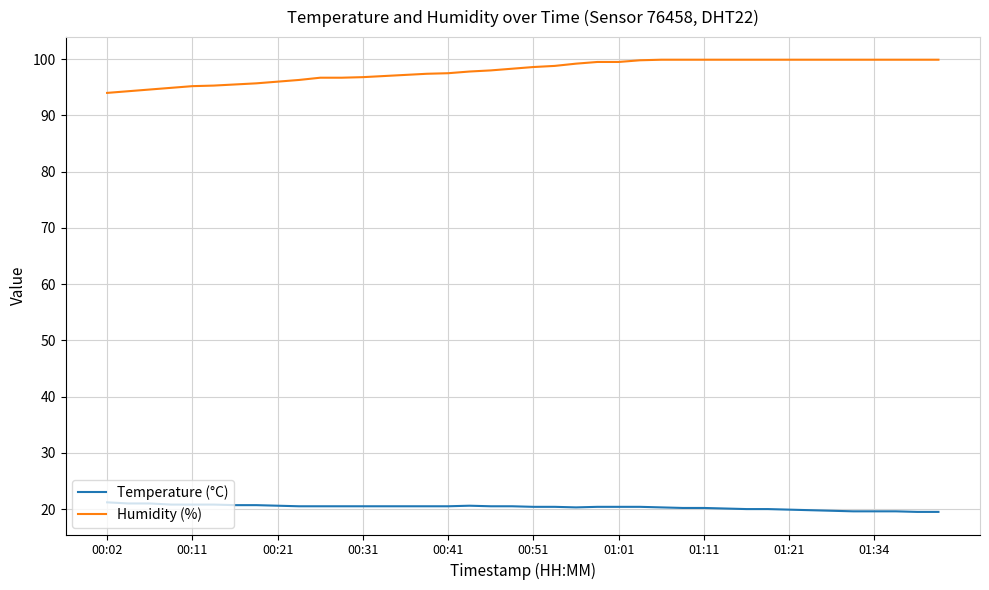

Rank the series by their average value, from lowest to highest.

Temperature (°C), Humidity (%)